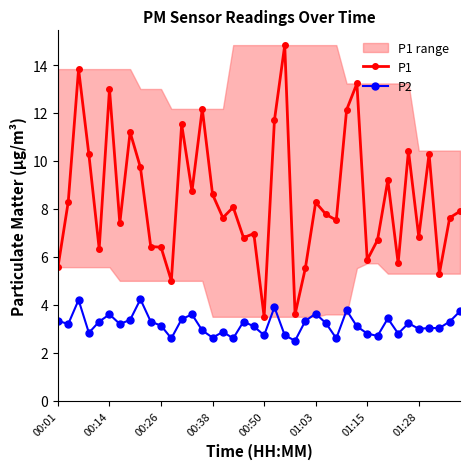

Is it true that P1 equals 8.6 at 00:38?

True